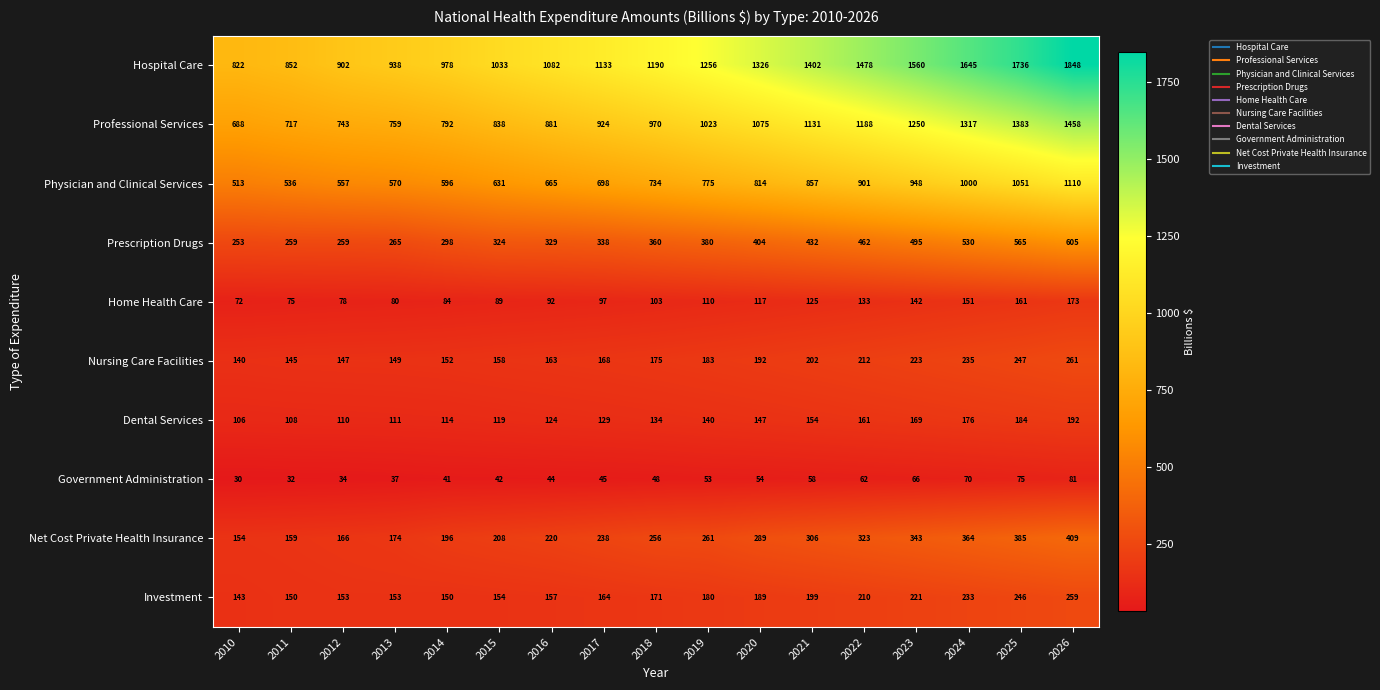

What is the total value across all series at 2015?

3596